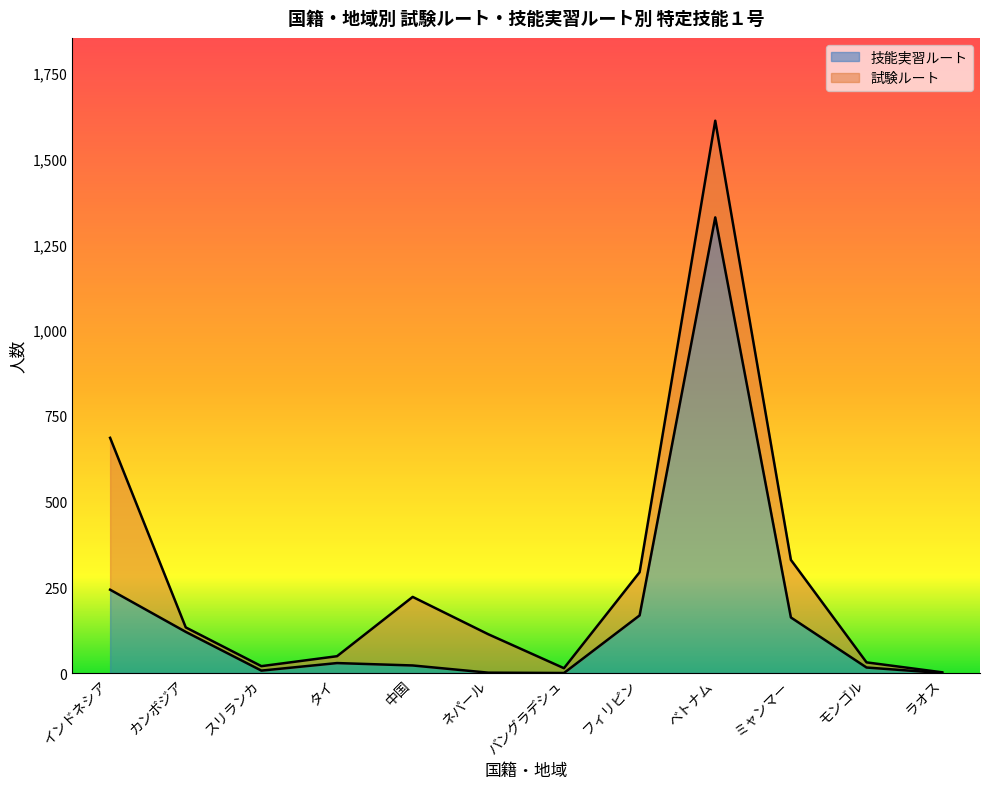

The chart shows a value of 1 at ネパール. True or false?

True